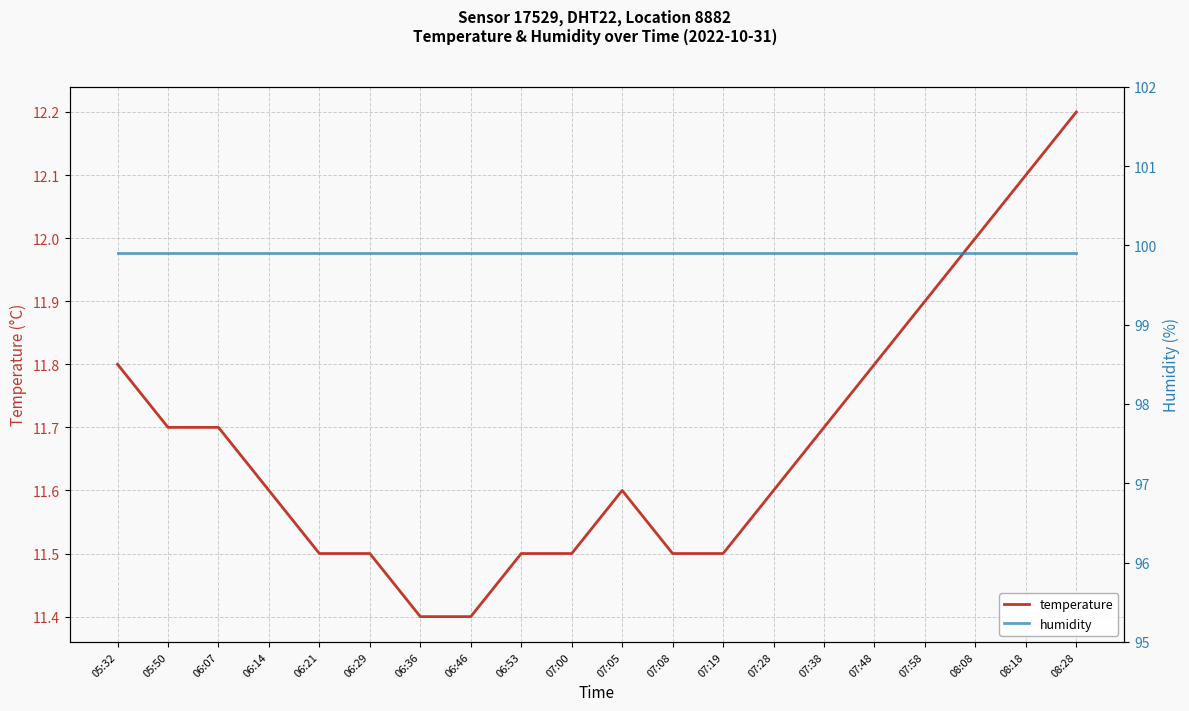

What position from the left is 07:48?

16